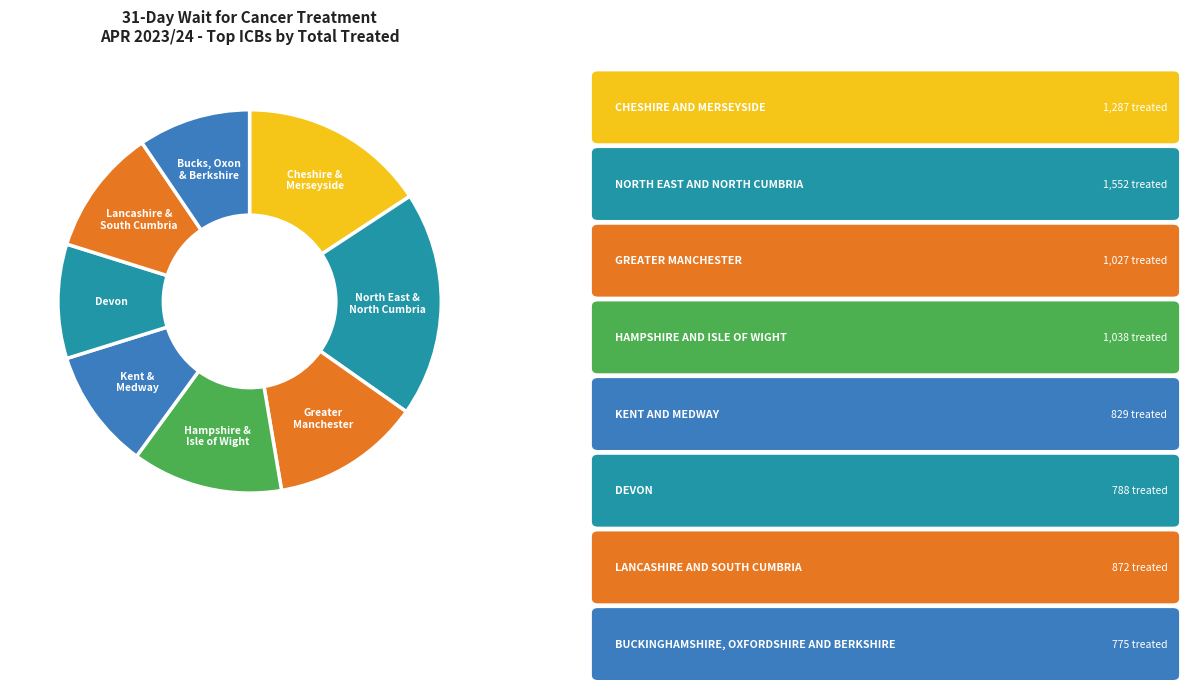

What is the ratio of the value at Kent & Medway to the value at Bucks, Oxon & Berkshire?

1.1